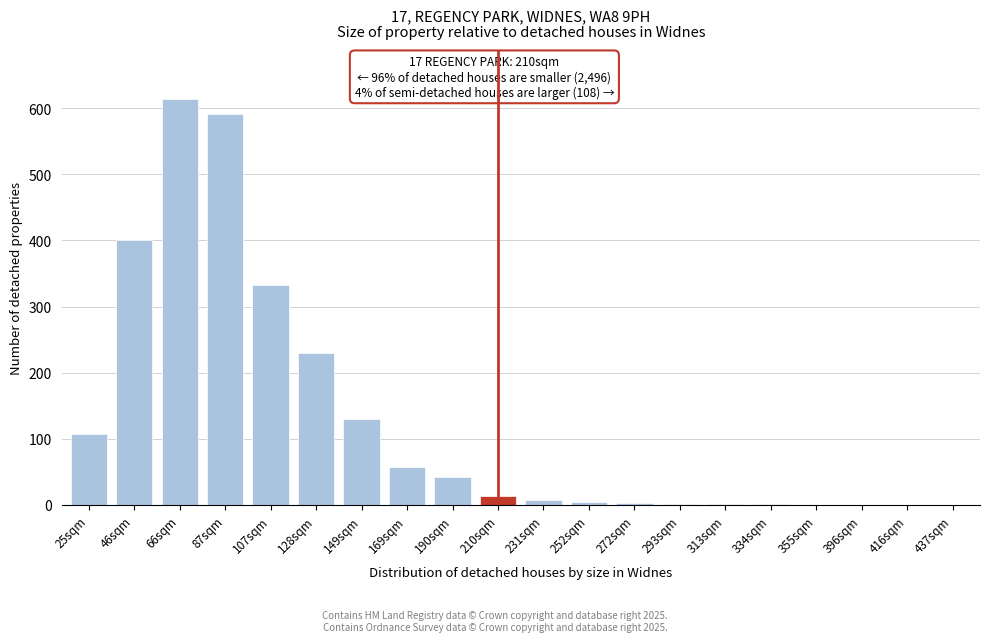

True or false: the data shows 1 at 334sqm.

True